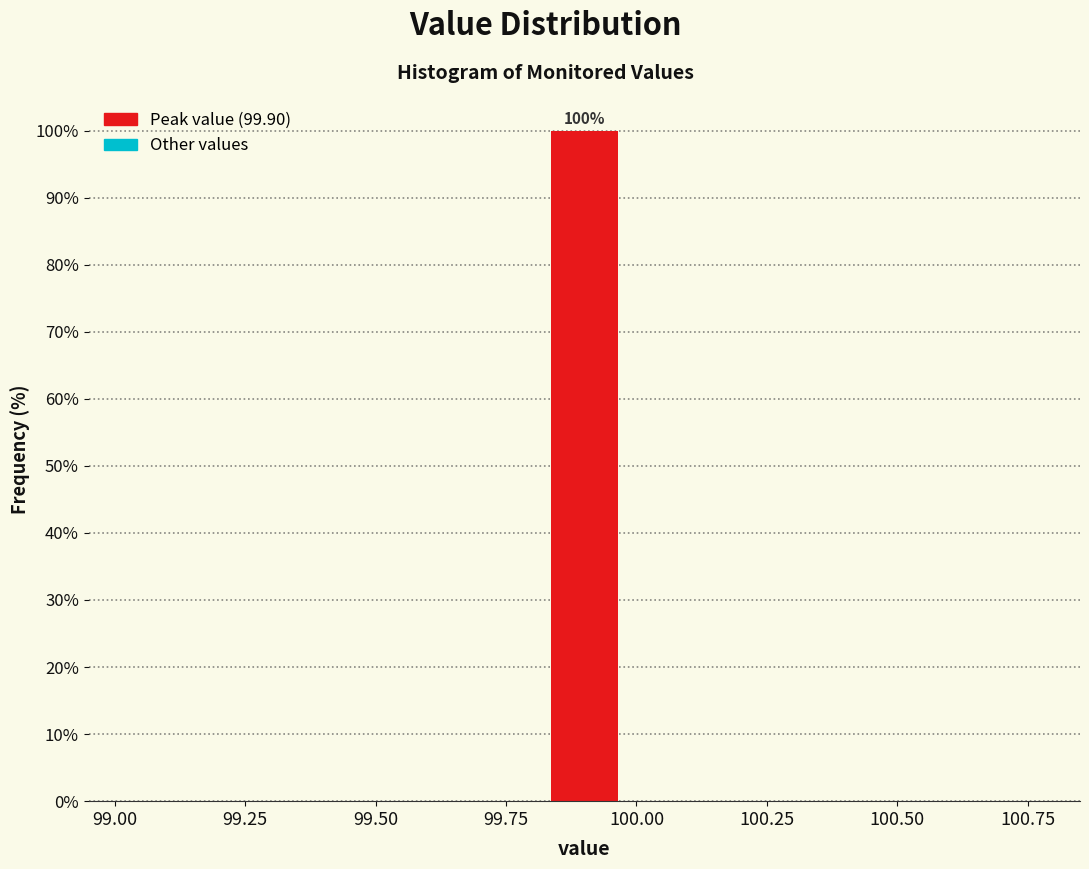

Over which range of the x-axis is the bar tallest?

99.8 to 100.0